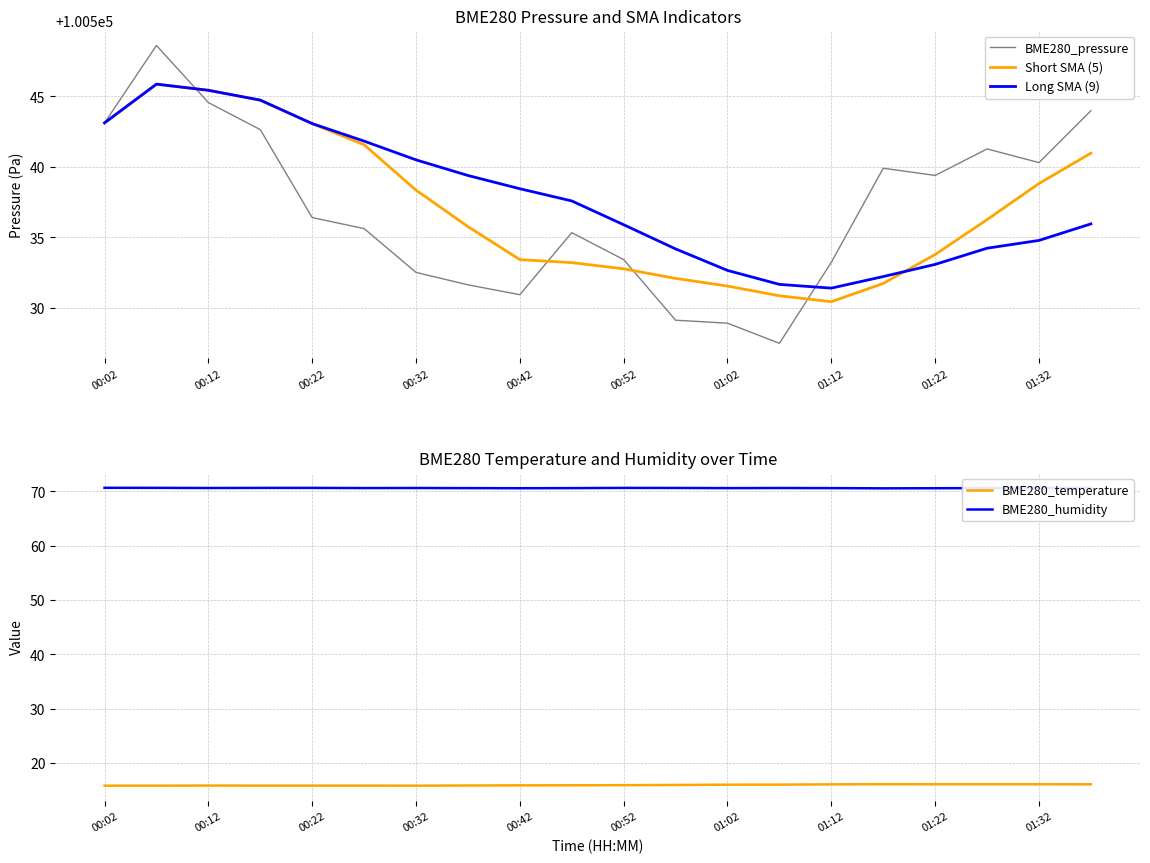

True or false: BME280_temperature and BME280_humidity cross at least once.

False